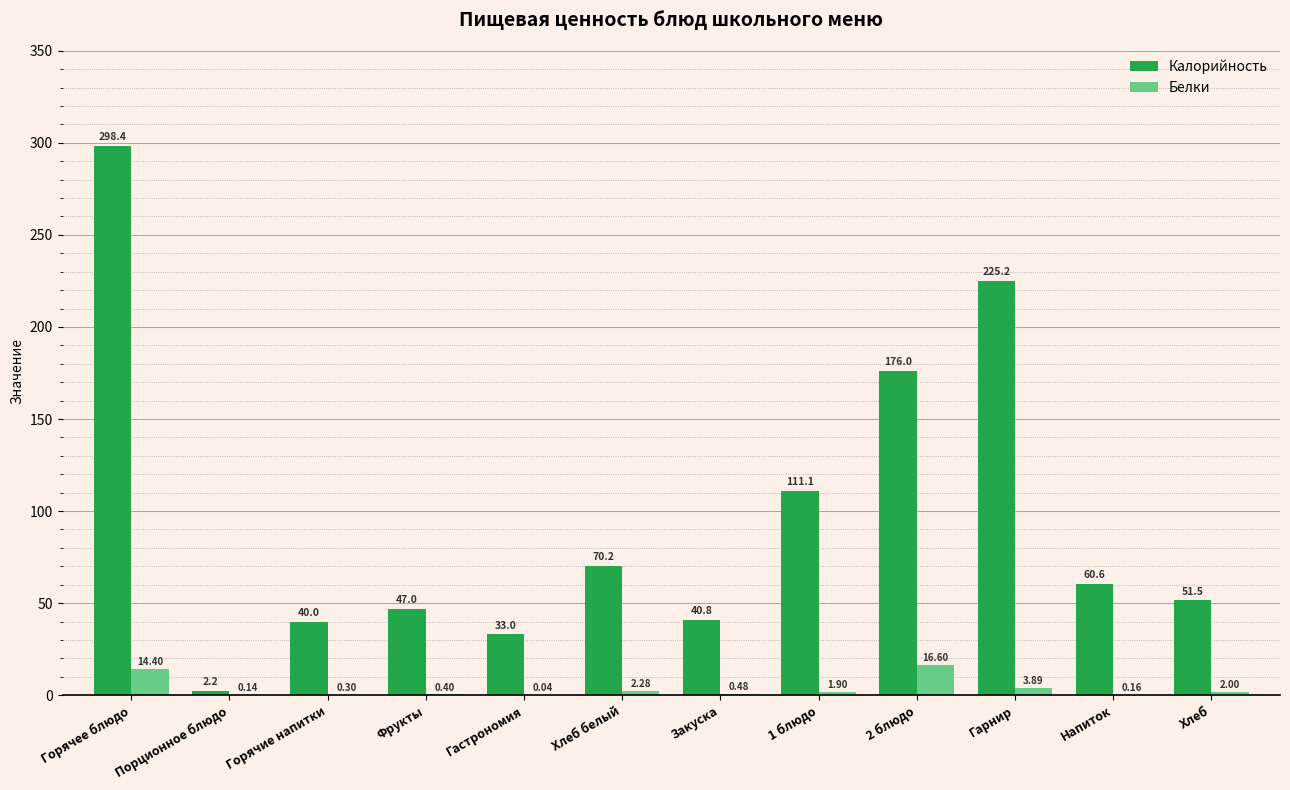

How many groups of bars are there?

12